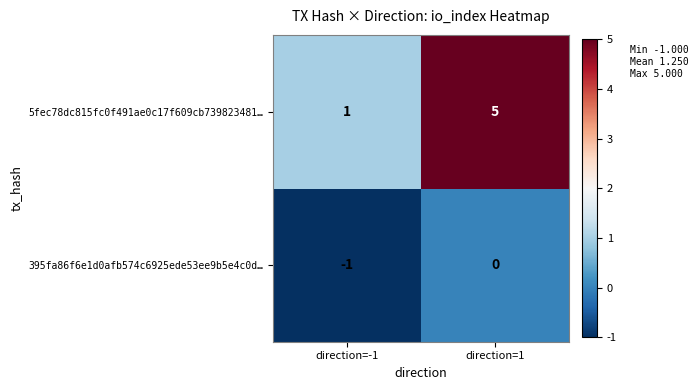

List the series in order of their overall mean, lowest first.

395fa86f6e1d0afb574c6925ede53ee9b5e4c0d…, 5fec78dc815fc0f491ae0c17f609cb739823481…